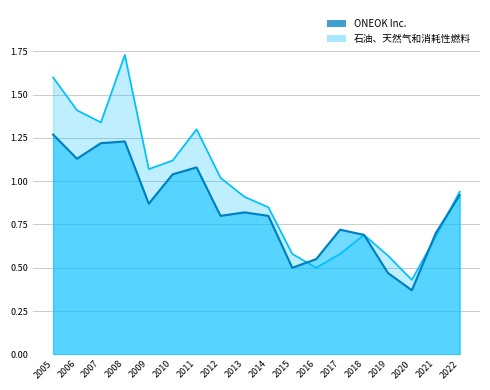

Reading left to right, transcribe all the data shown in this chart.

ONEOK Inc.: 2005=1.3	2006=1.1	2007=1.2	2008=1.2	2009=0.9	2010=1.0	2011=1.1	2012=0.8	2013=0.8	2014=0.8	2015=0.5	2016=0.6	2017=0.7	2018=0.7	2019=0.5	2020=0.4	2021=0.7	2022=0.9
石油、天然气和消耗性燃料: 2005=1.6	2006=1.4	2007=1.3	2008=1.7	2009=1.1	2010=1.1	2011=1.3	2012=1.0	2013=0.9	2014=0.8	2015=0.6	2016=0.5	2017=0.6	2018=0.7	2019=0.6	2020=0.4	2021=0.7	2022=0.9